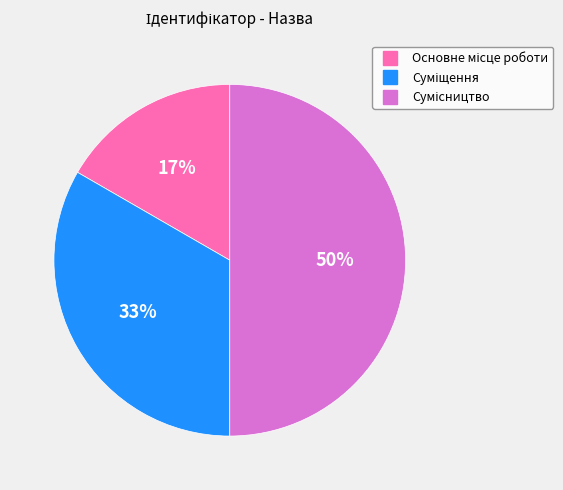

To the nearest percent, what is the difference between the largest and smallest slice percentages?

33%